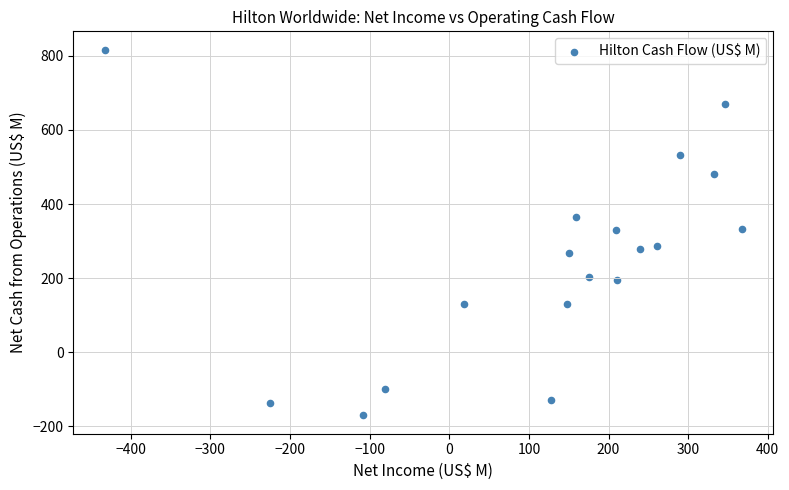

What is the range of X values (max minus min)?

799